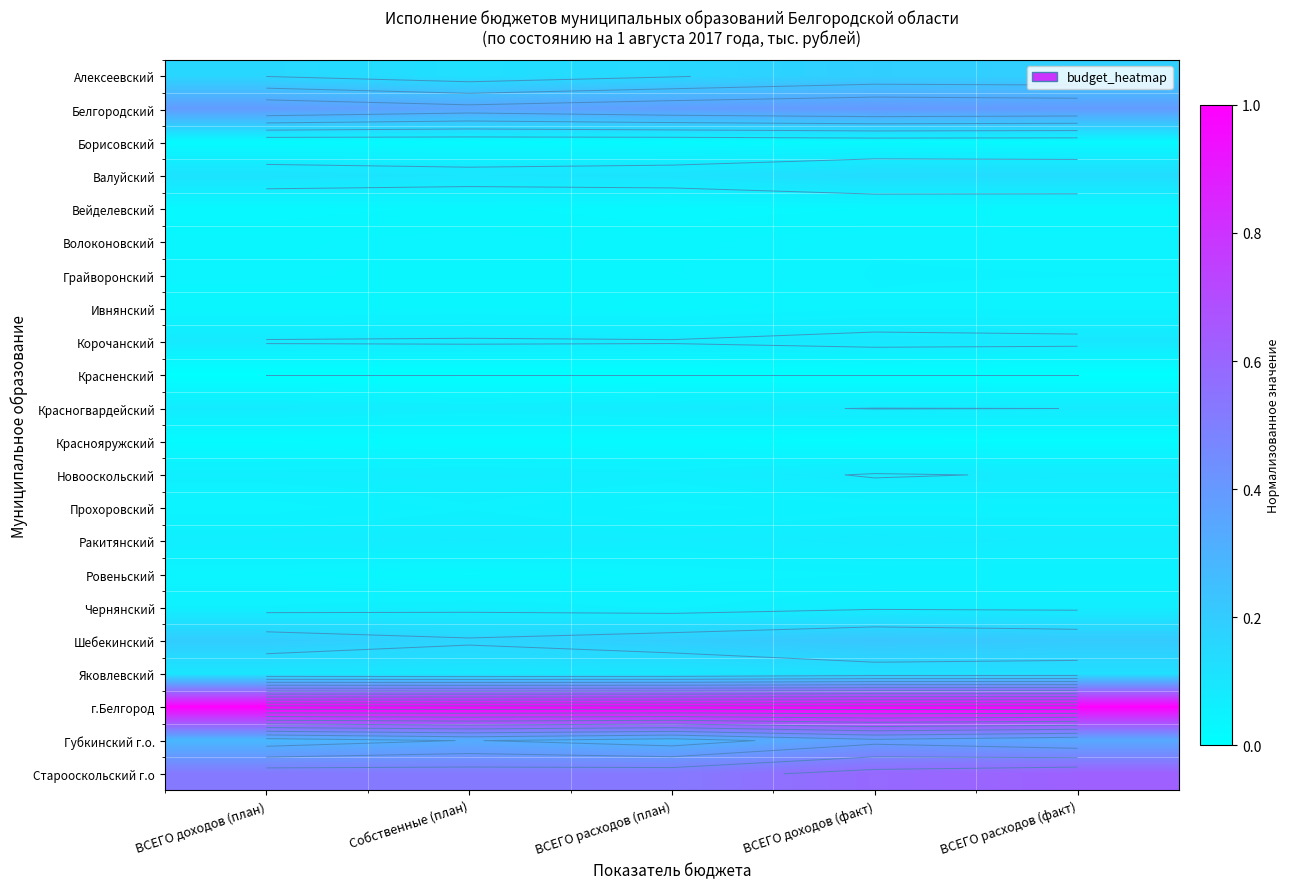

At how many categories does at least one series exceed 0?

5